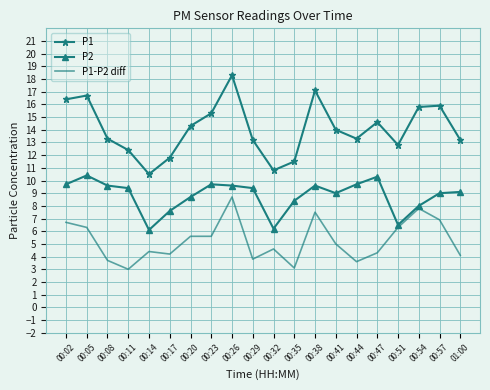

What is the difference between the maximum and minimum values in the P2 series?

4.3